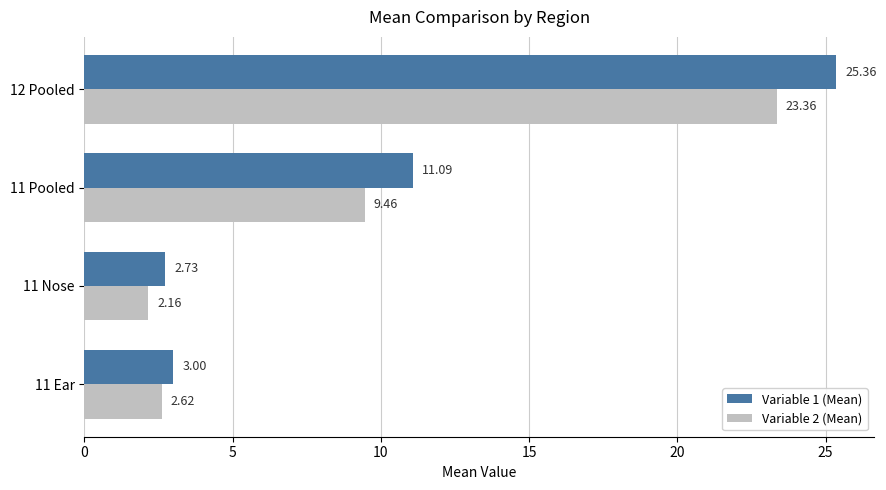

At which category is the sum across all series the highest?

12 Pooled